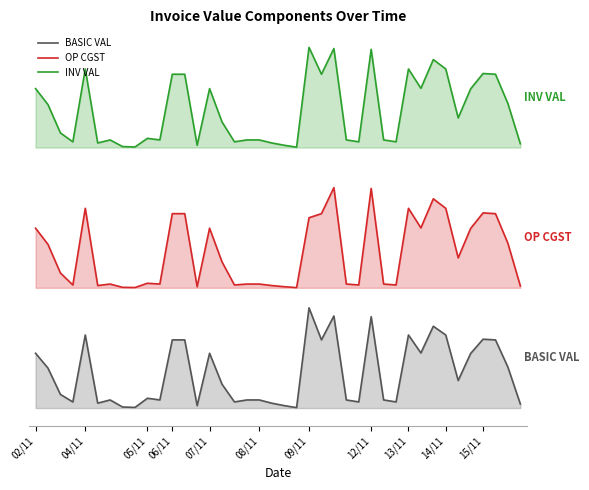

How many interior local valleys does the BASIC VAL series have?

12